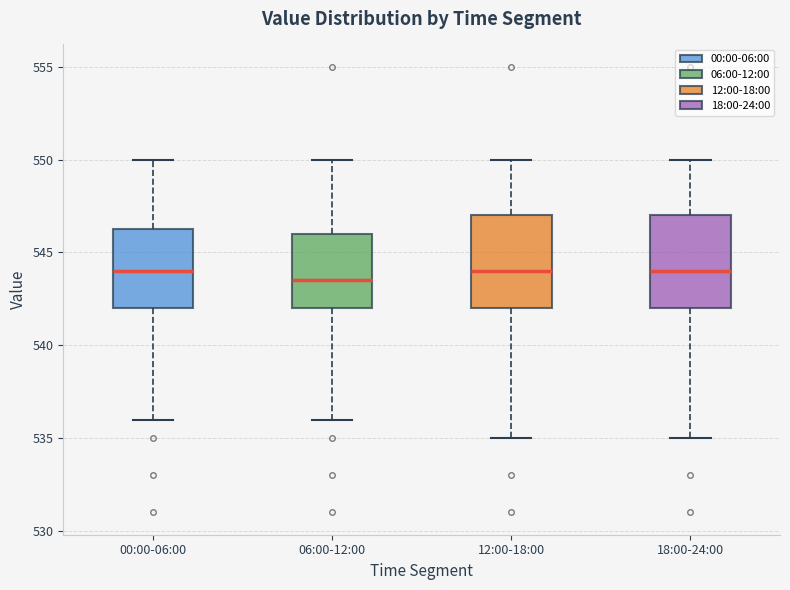

Where is the lower edge of the box for 18:00-24:00 on the y-axis? The values are not printed on the chart, so give them approximately, as read against the axis.

542.0